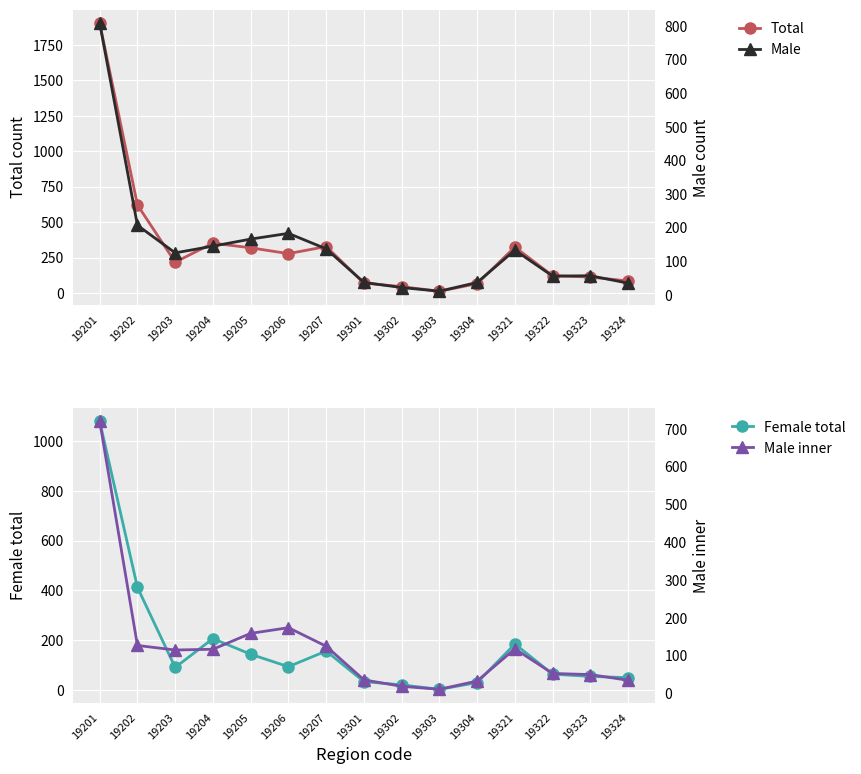

At which label does Total reach its peak?

19201